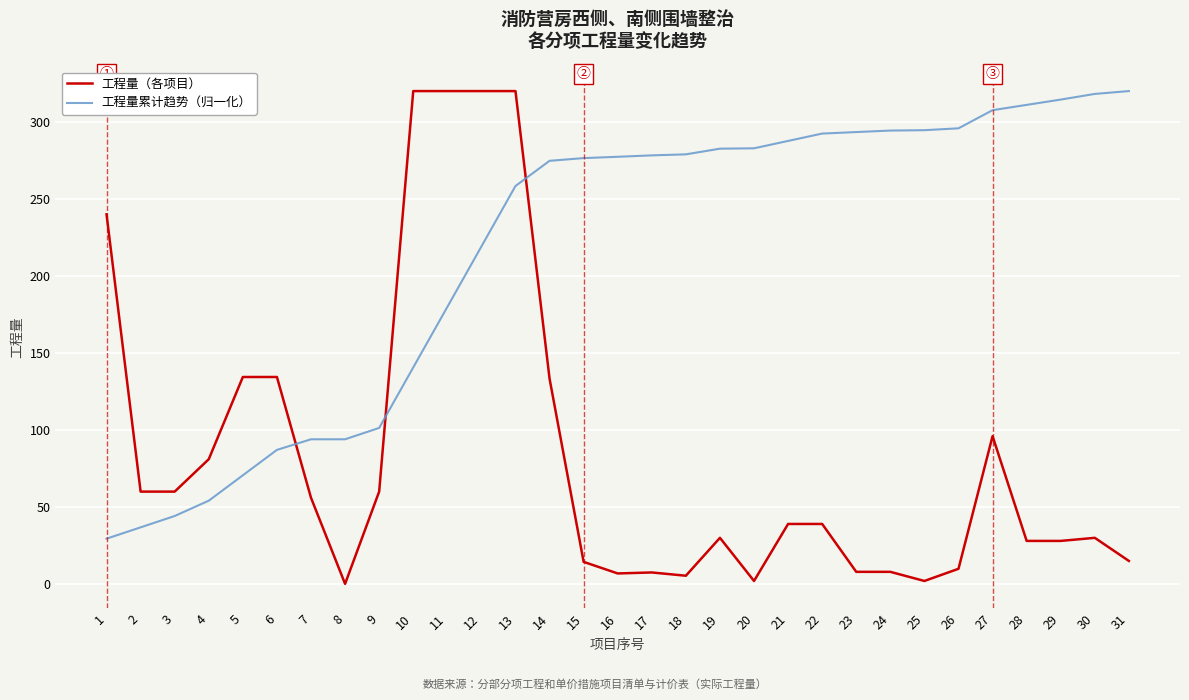

What is the total value across all series at 28?

339.0